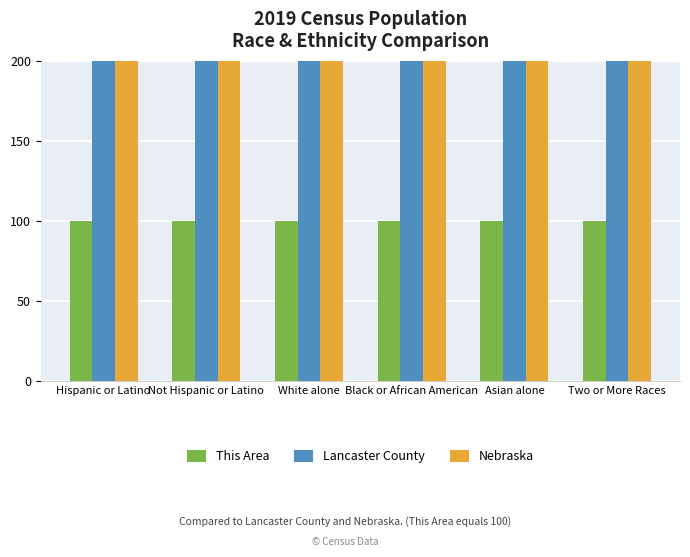

Which series changed the most between Not Hispanic or Latino and Black or African American?

Nebraska